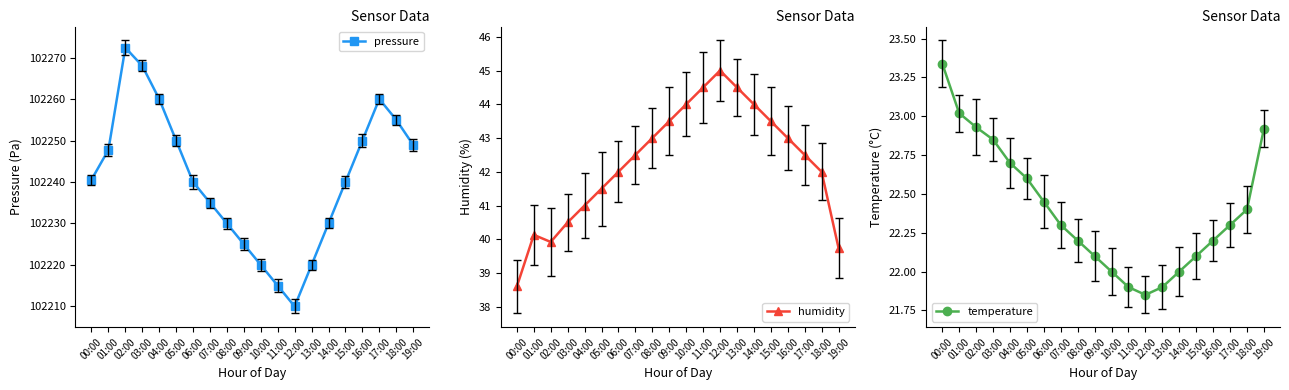

True or false: pressure and temperature cross at least once.

False